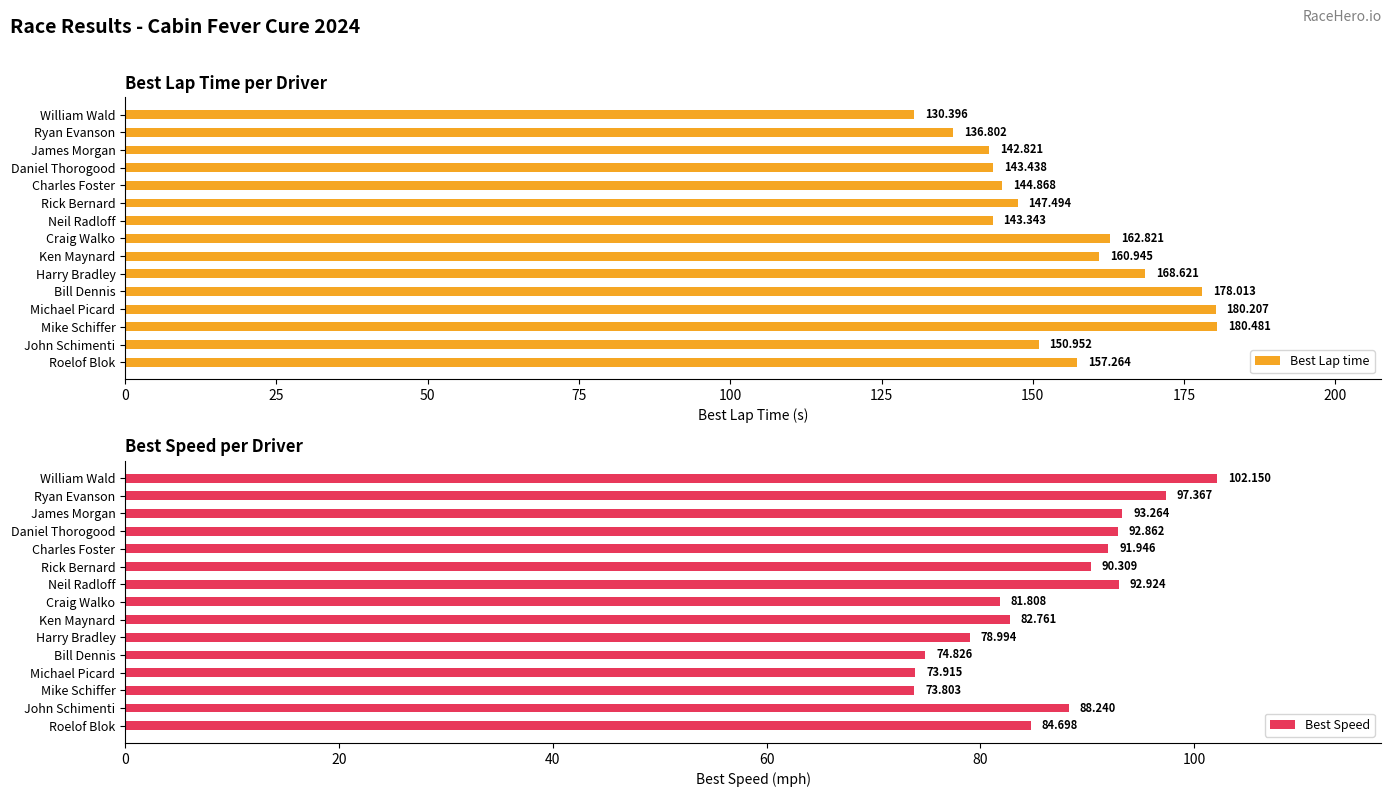

Which series has the widest spread of values?

Best Lap time